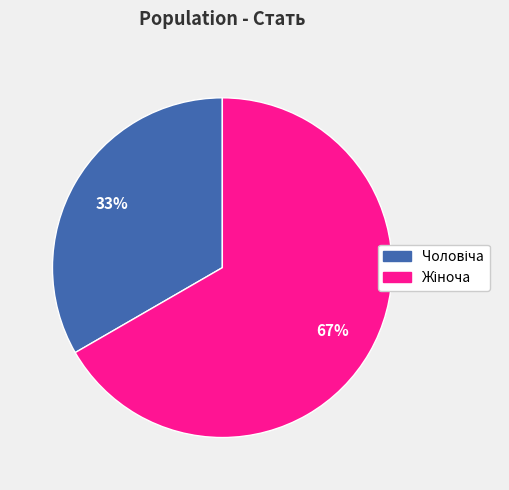

Is there any slice that represents more than half of the pie?

Yes